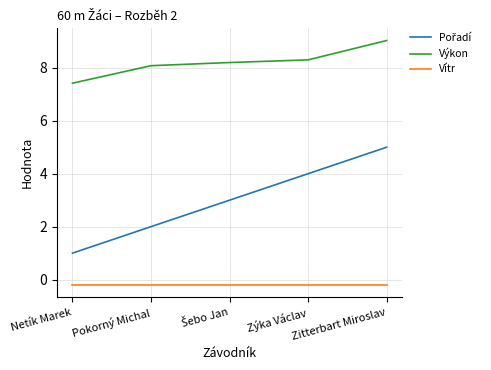

What is the greatest value displayed?

9.0